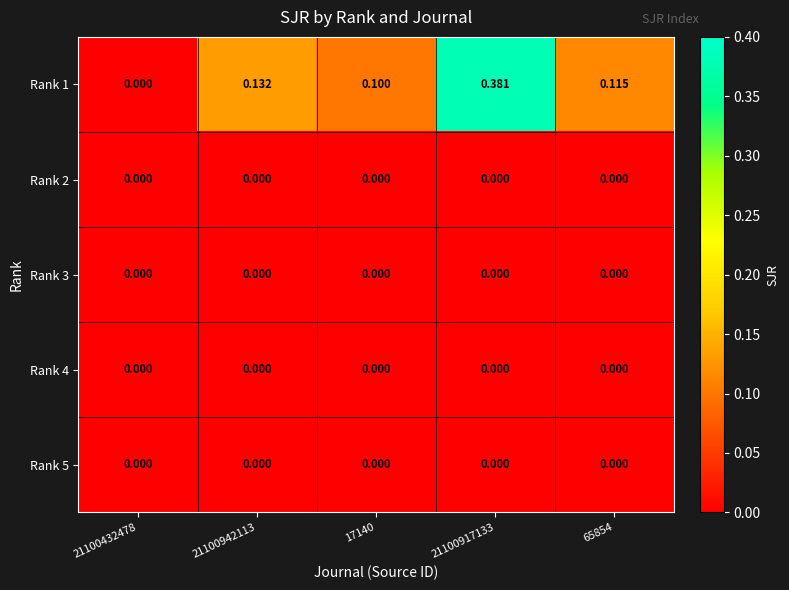

Is the value of Rank 1 at 17140 greater than the value of Rank 2 at 65854?

Yes